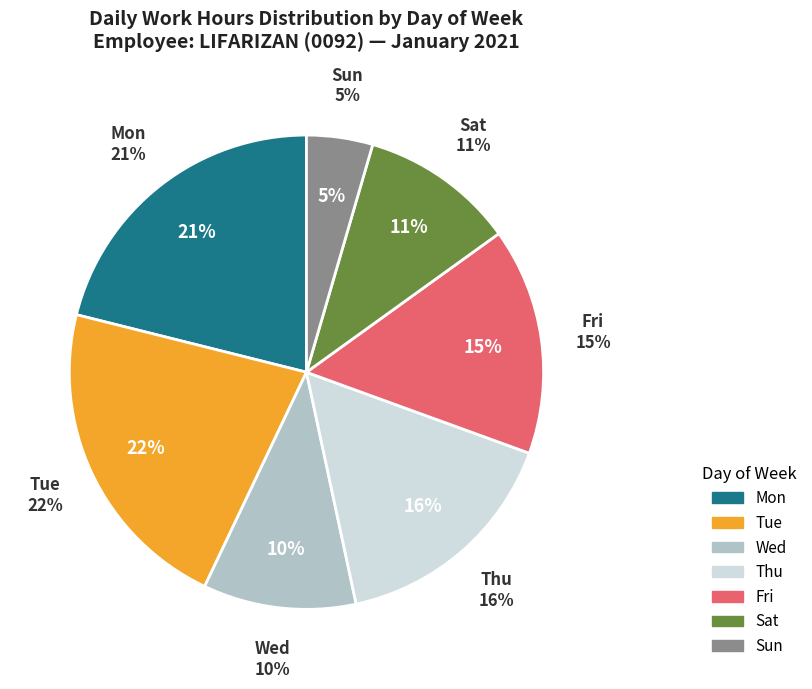

Between 25-Mon and 19-Tue, which is larger?

19-Tue